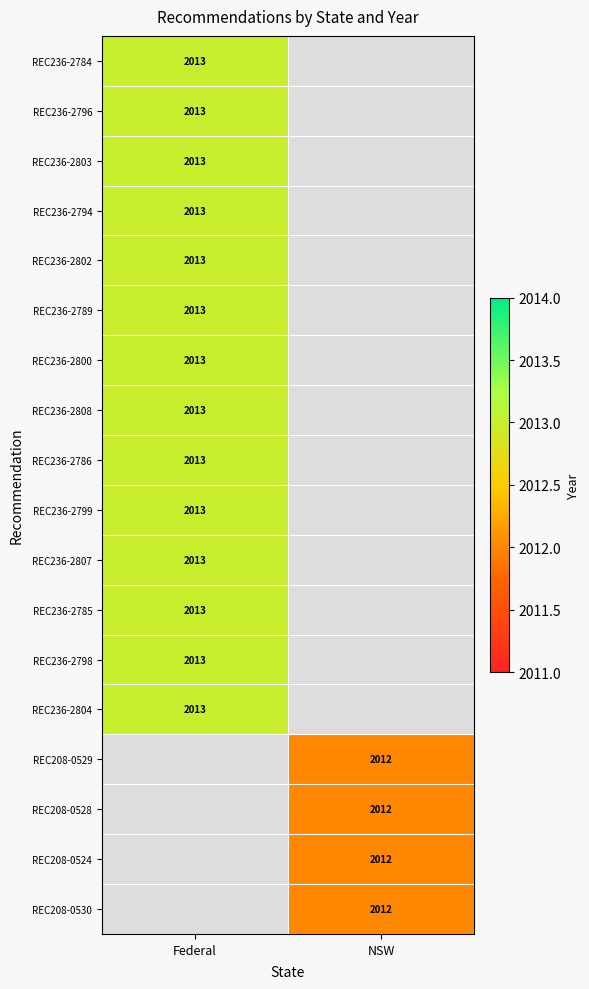

The value of REC236-2800 at Federal is 1325.4. True or false?

False